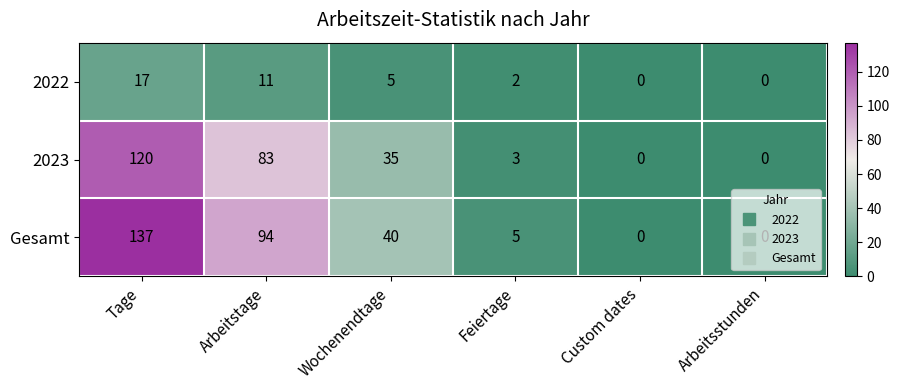

Which series has the largest range (max minus min)?

Gesamt